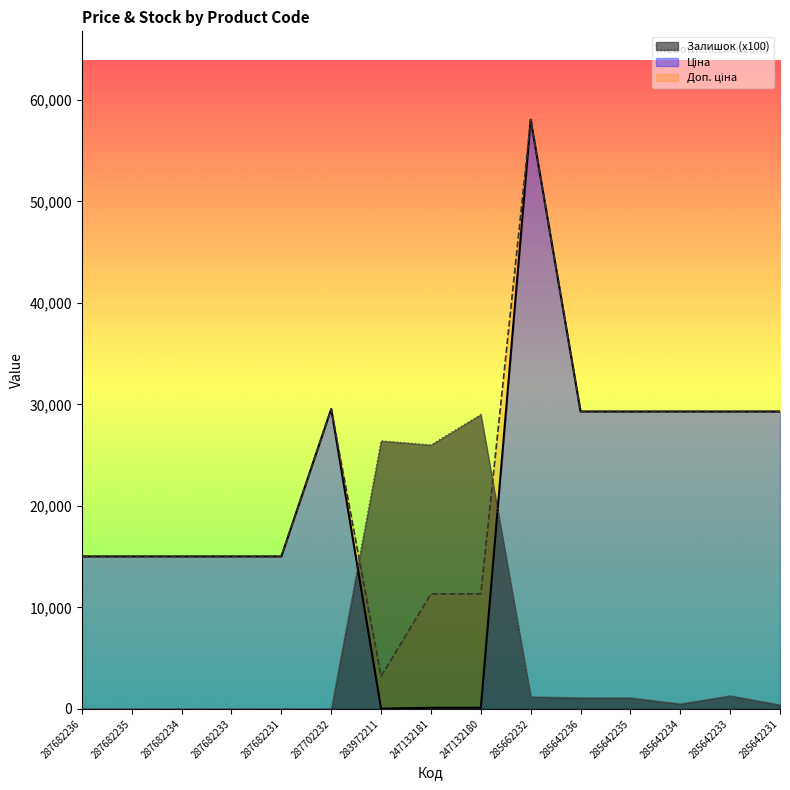

Which category has the highest value in the Доп. ціна series?

285662232